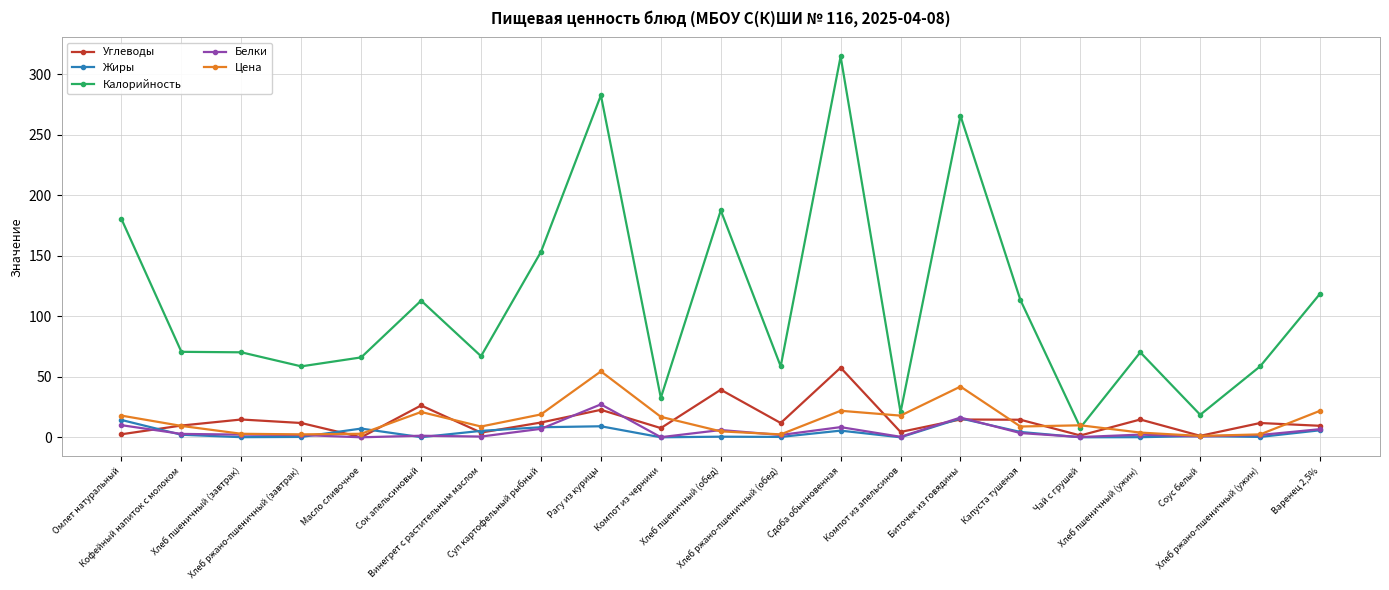

True or false: Жиры has more than 0 interior local peaks.

True